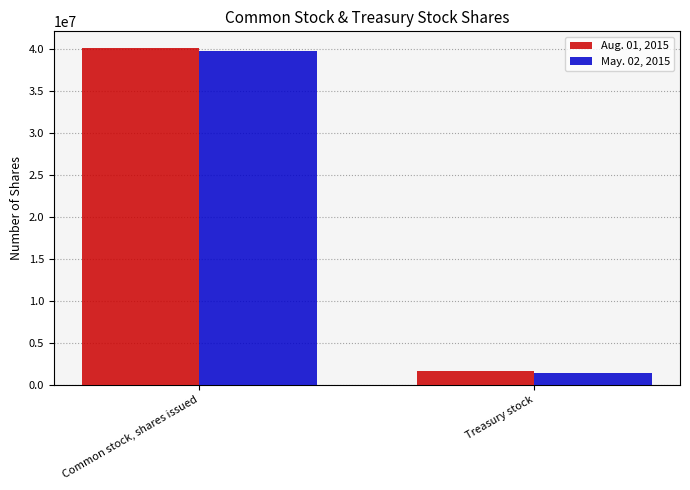

What is the total value across all series at Treasury stock?

2952138